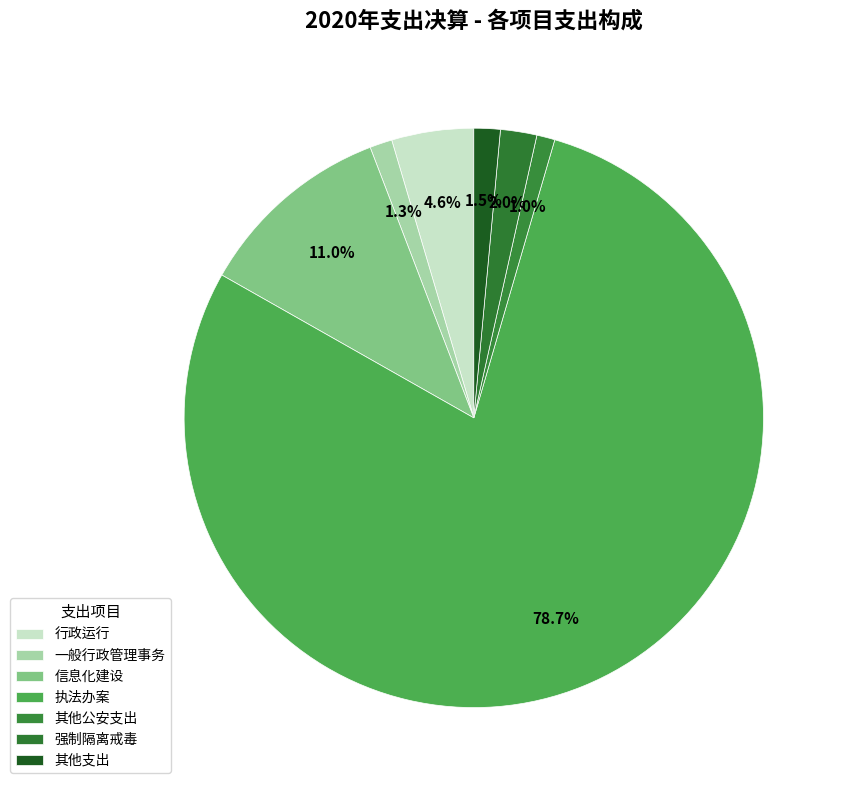

To the nearest percent, what portion does 行政运行 represent?

5%